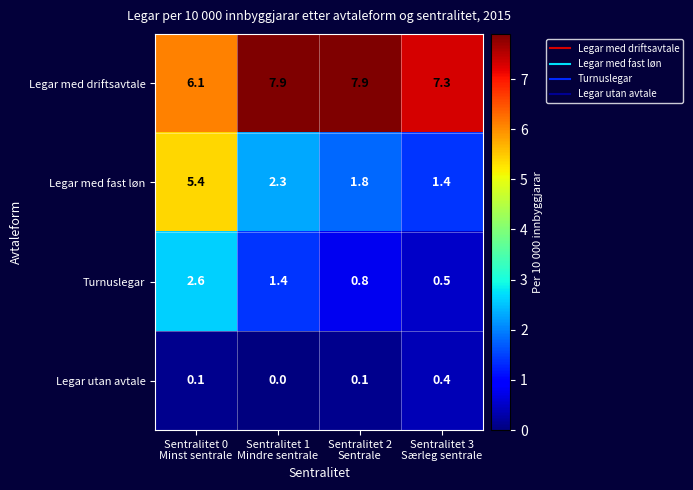

List the series in order of their overall mean, highest first.

Legar med driftsavtale, Legar med fast løn, Turnuslegar, Legar utan avtale